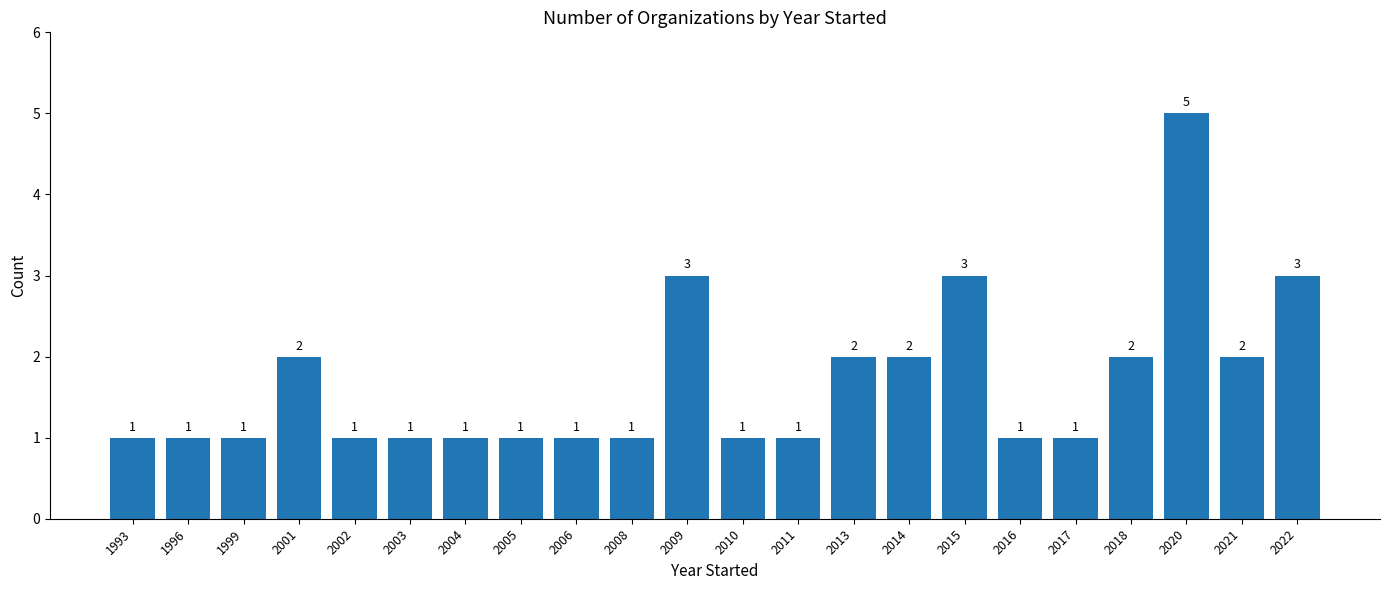

Reading right to left, transcribe all the data shown in this chart.

3	2	5	2	1	1	3	2	2	1	1	3	1	1	1	1	1	1	2	1	1	1